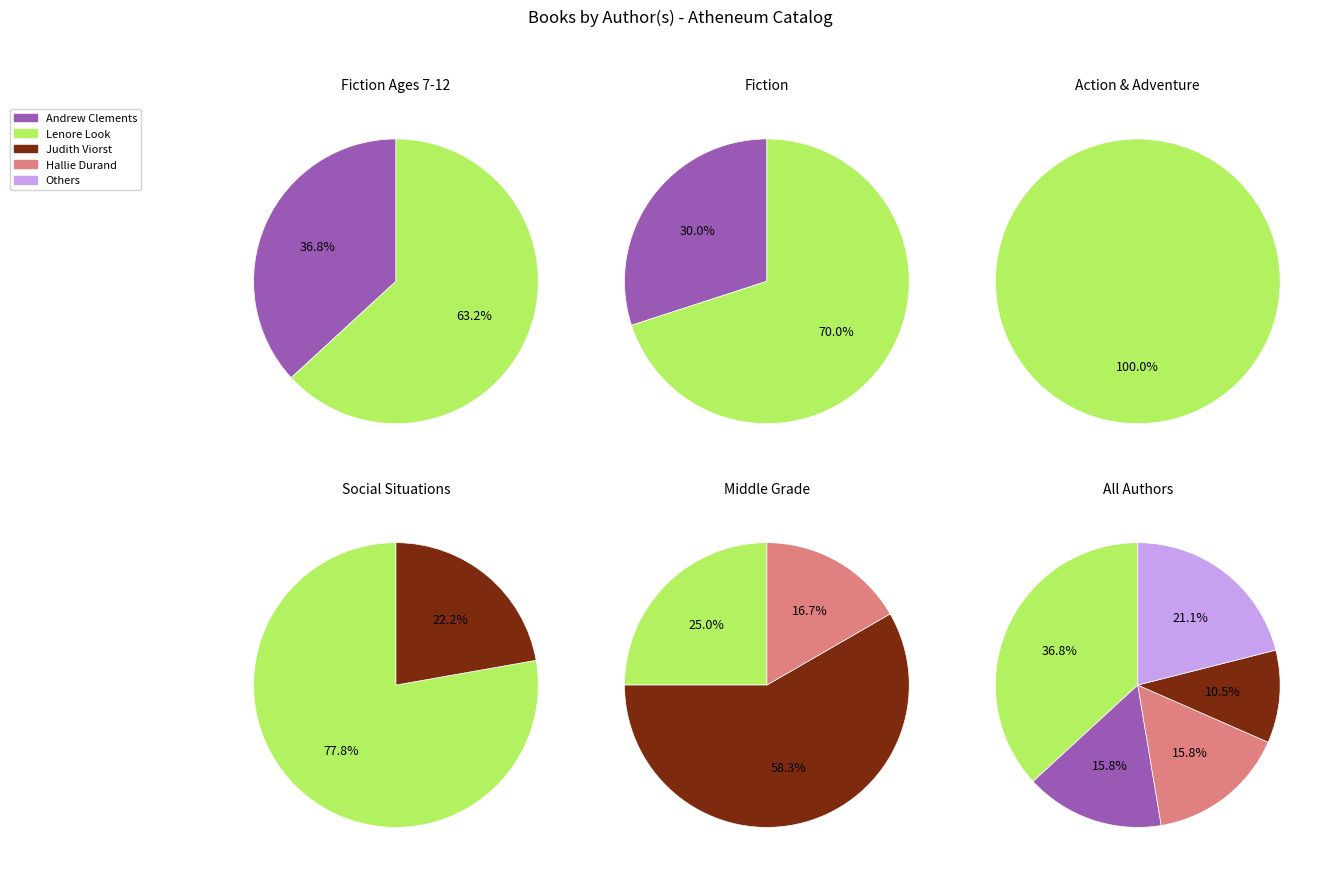

Does Phyllis Reynolds Naylor represent more than half of the total?

No